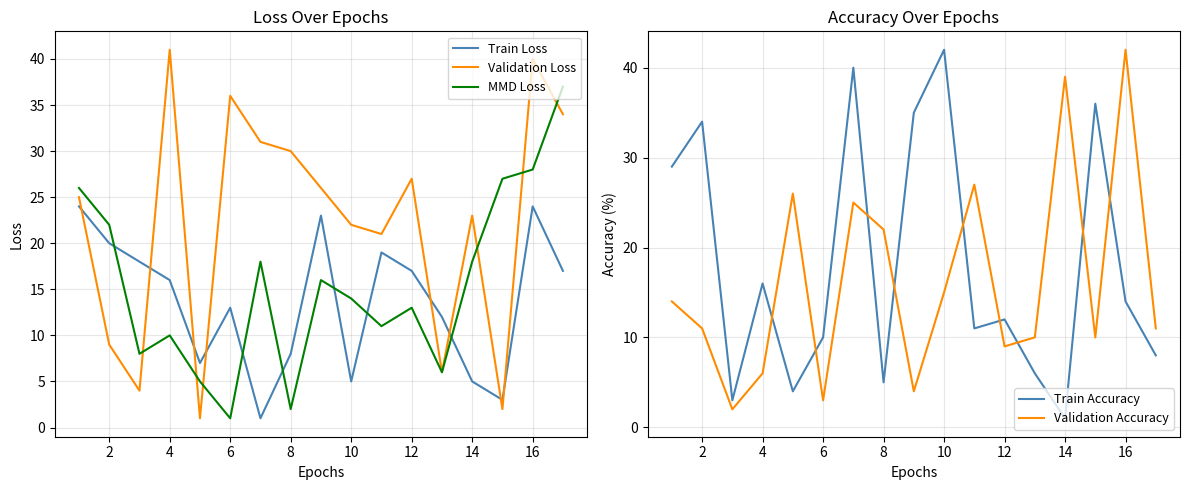

The Train Accuracy series shows 12 at 12. True or false?

True